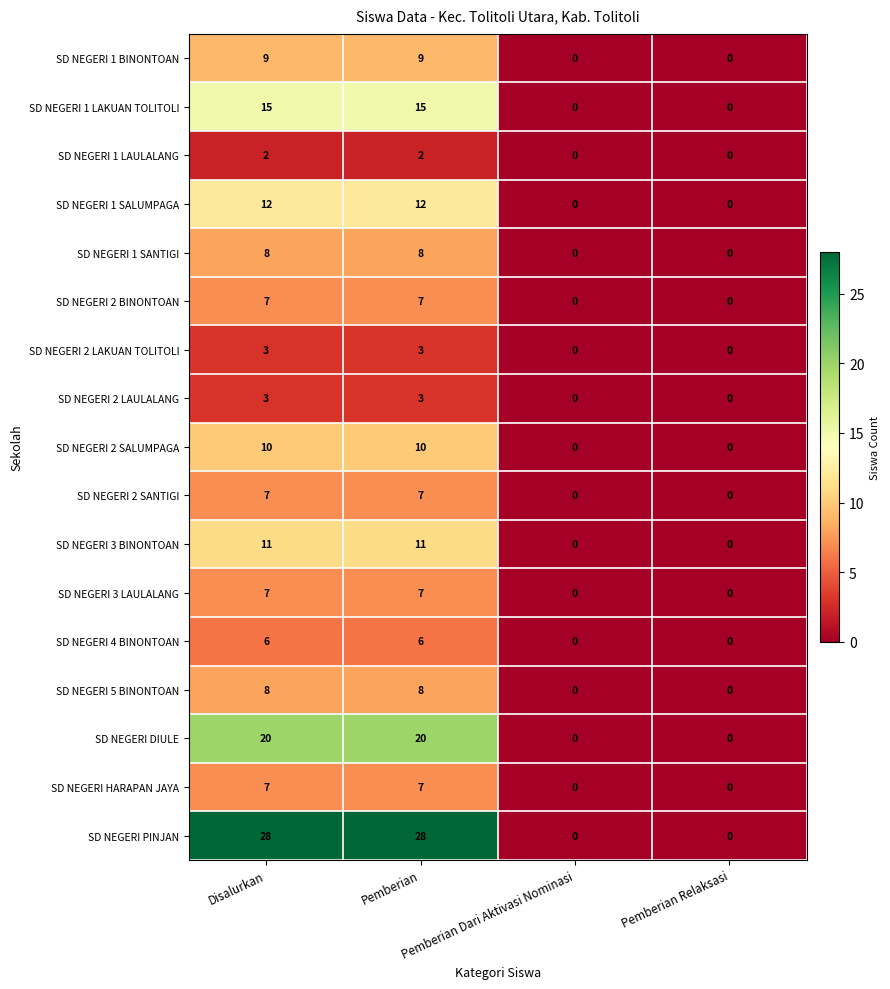

Which series has the largest total across all categories?

SD NEGERI PINJAN